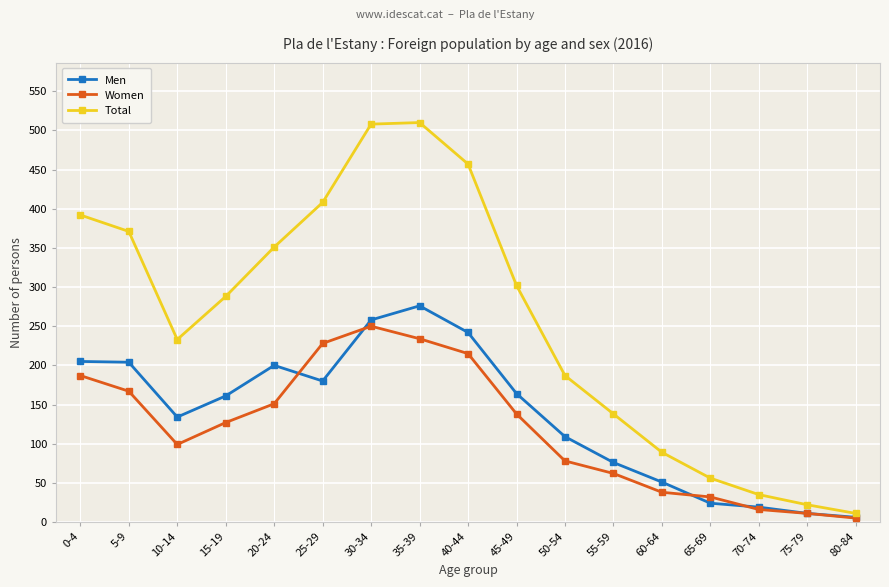

At which label does Total first exceed 288?

0-4